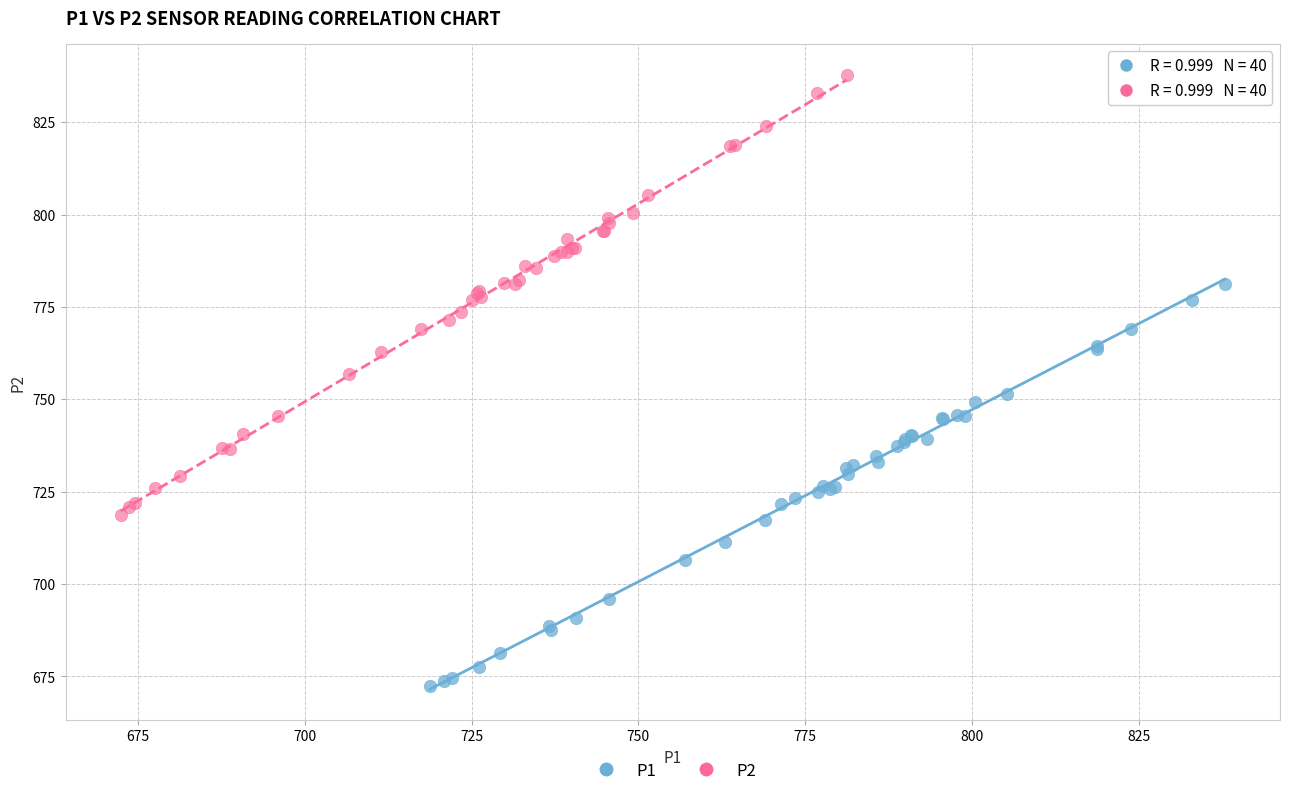

What are all the series names shown in the legend?

P1, P2